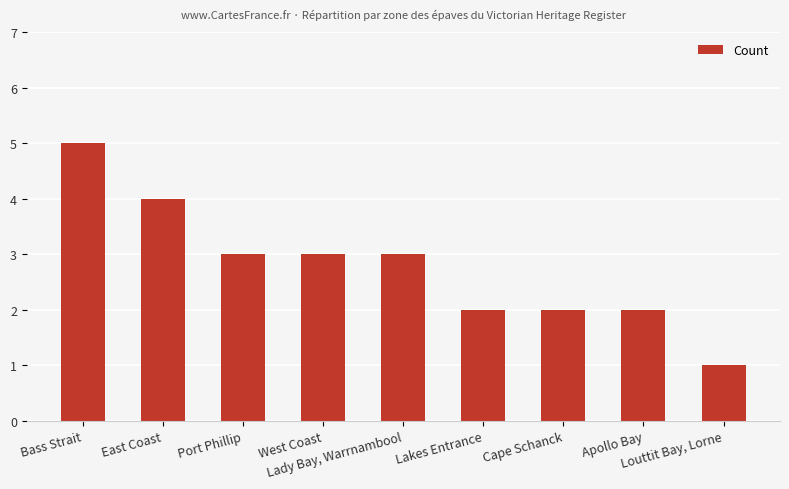

What is the ratio of the value at Louttit Bay, Lorne to the value at Cape Schanck?

0.5